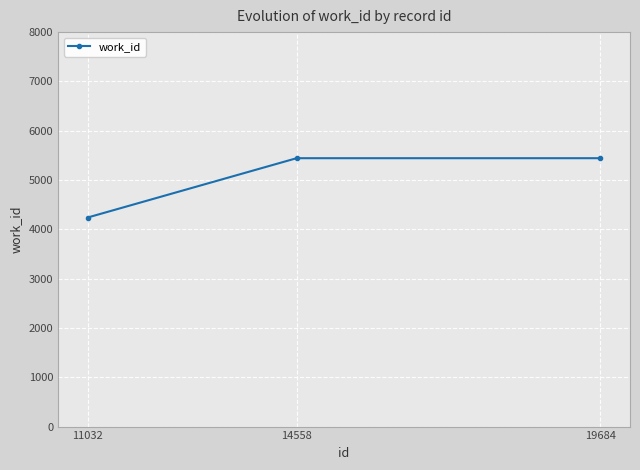

What is the greatest value displayed?

5443